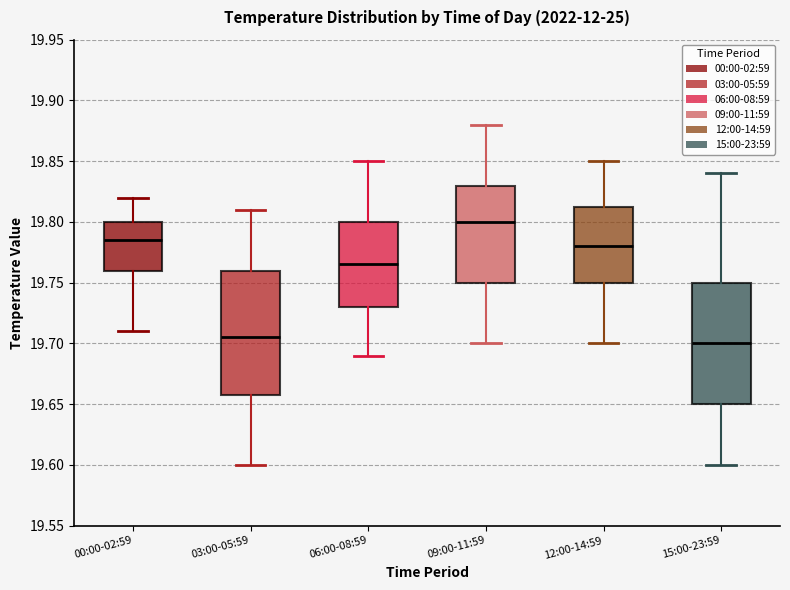

Where does the median line of the box for 15:00-23:59 sit on the y-axis? The values are not printed on the chart, so give them approximately, as read against the axis.

19.700